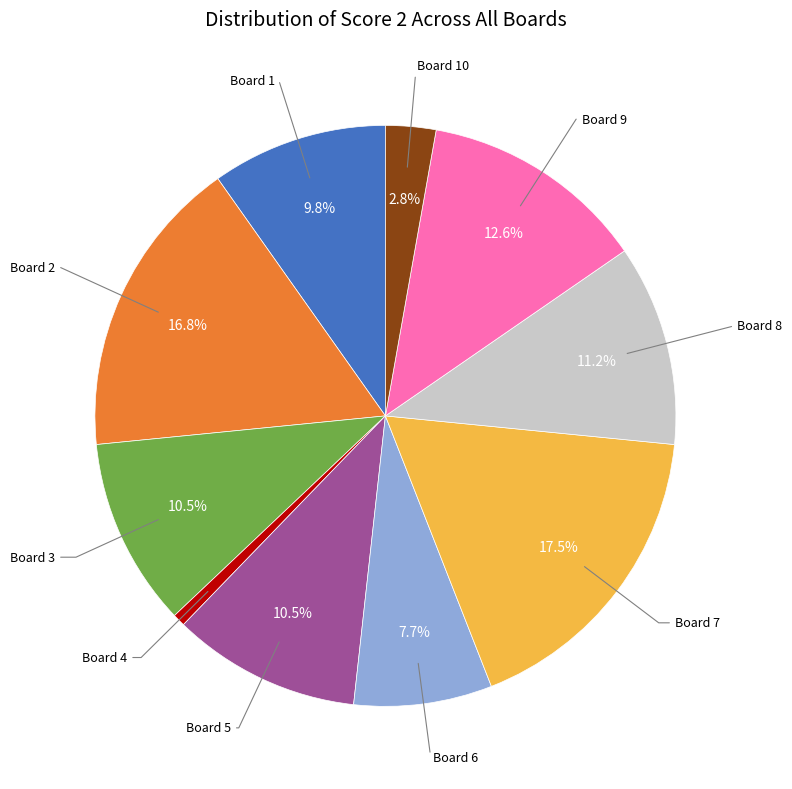

Is there a majority slice in this chart?

No